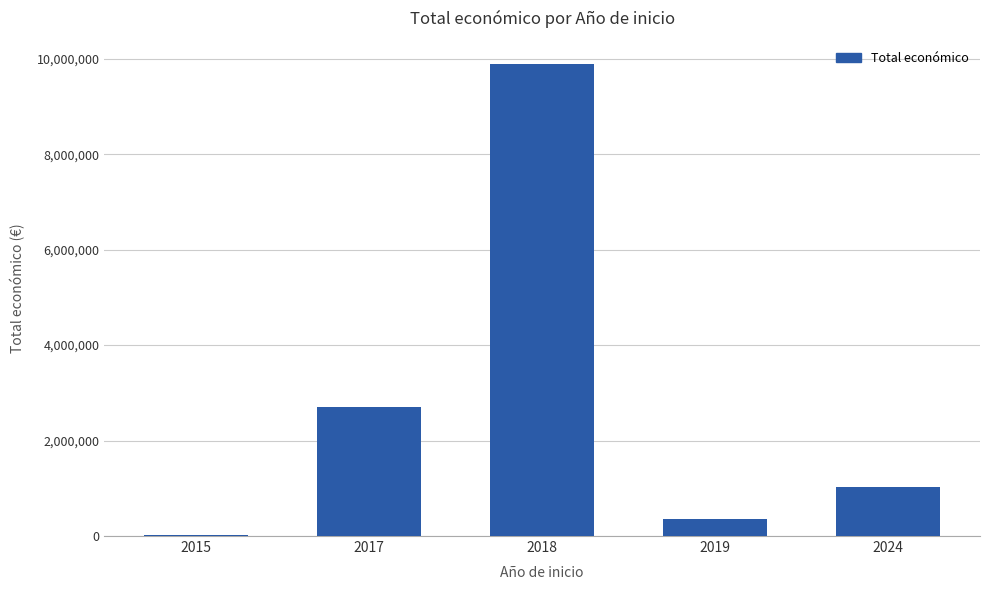

At which category does the chart reach its peak across all series?

2018